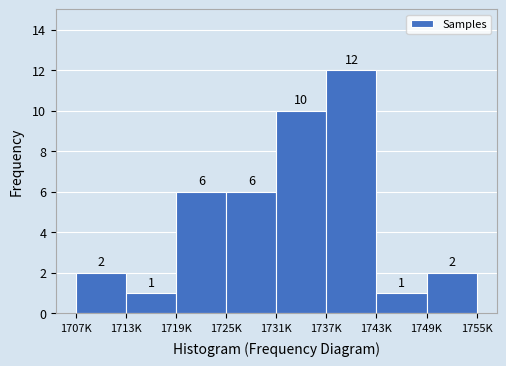

Reading right to left, extract all data points from this chart.

1749K=2	1743K=1	1737K=12	1731K=10	1725K=6	1719K=6	1713K=1	1707K=2